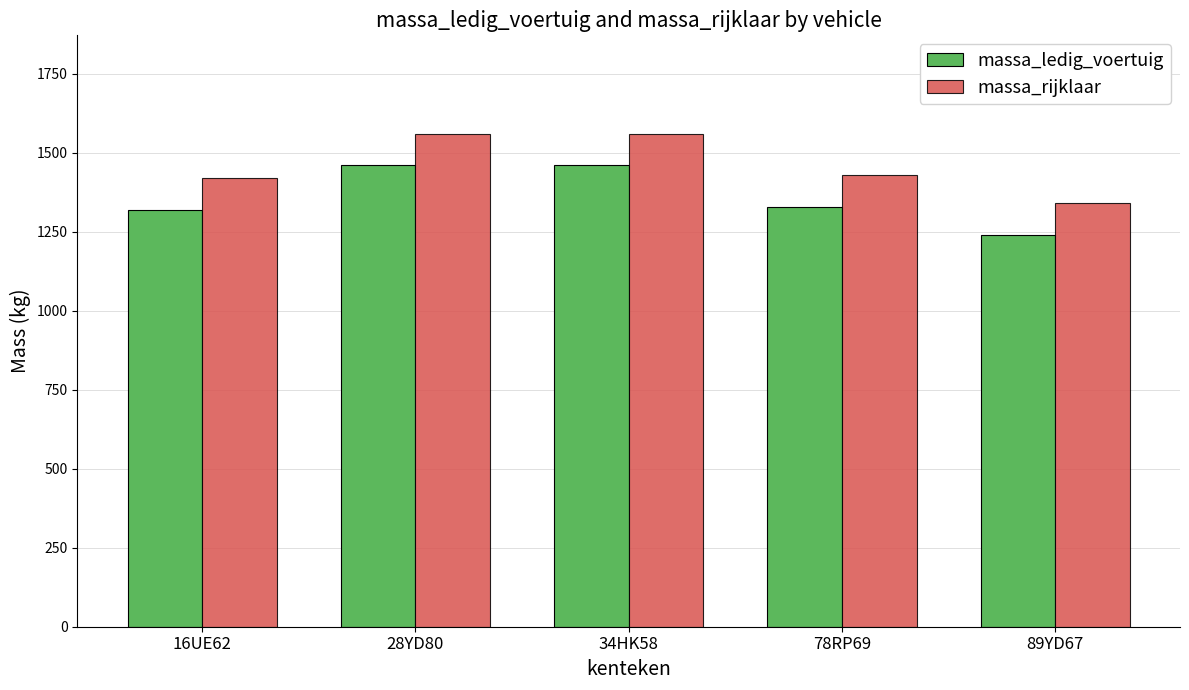

What is the spread (max minus min) of values at 16UE62?

100